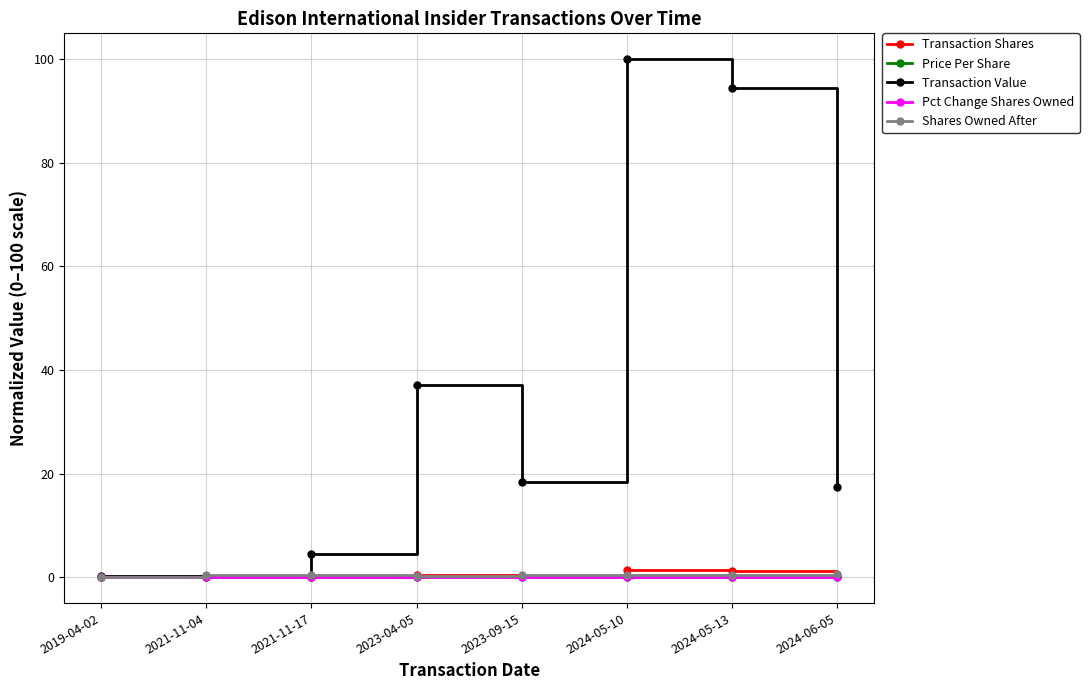

Is the value of Transaction Value at 2023-04-05 greater than the value of Transaction Shares at 2024-05-13?

Yes